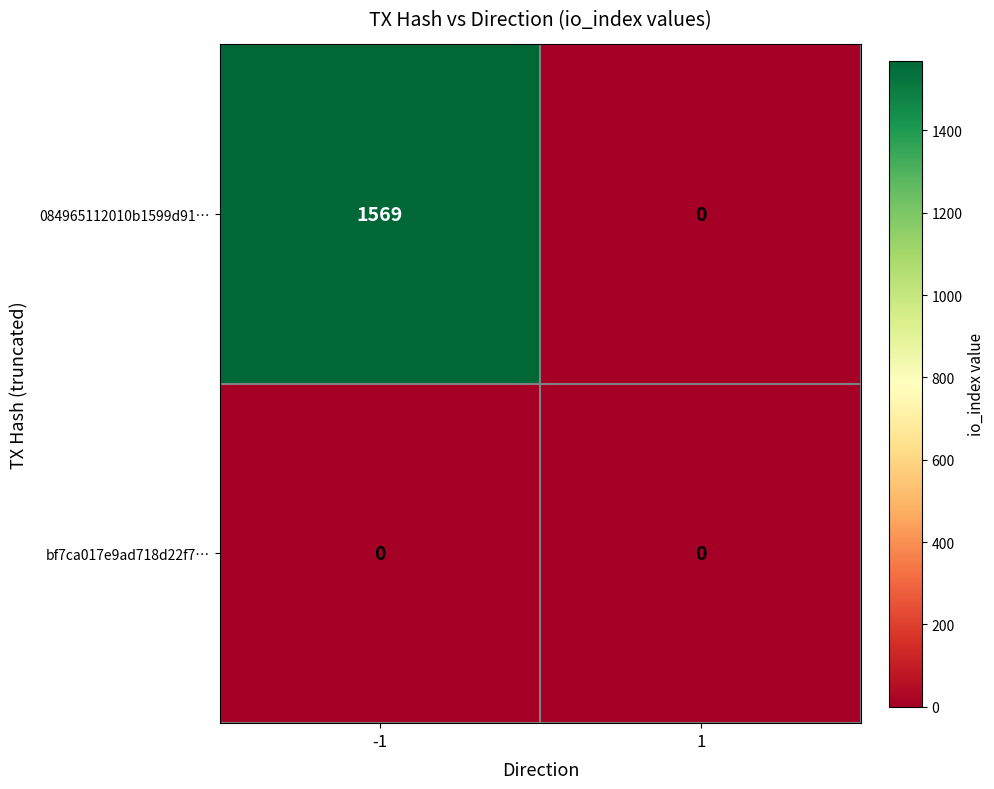

At how many categories does at least one series exceed 644?

1